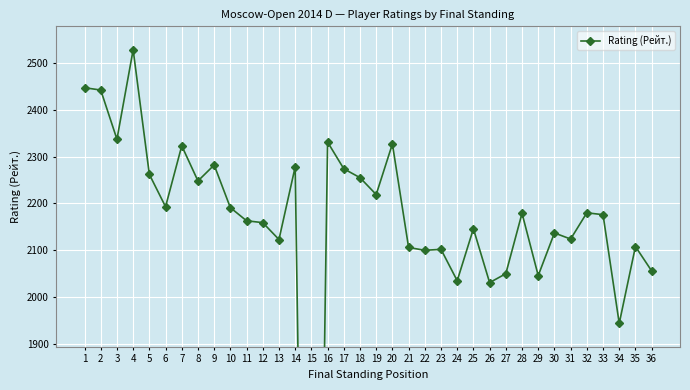

What is the difference between the maximum and minimum values?

2528